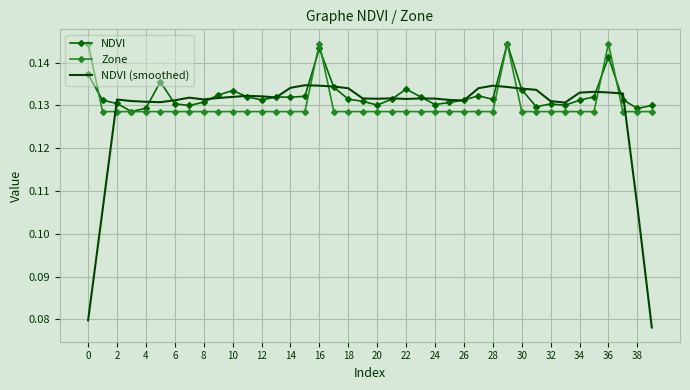

Which series has the widest spread of values?

NDVI (smoothed)